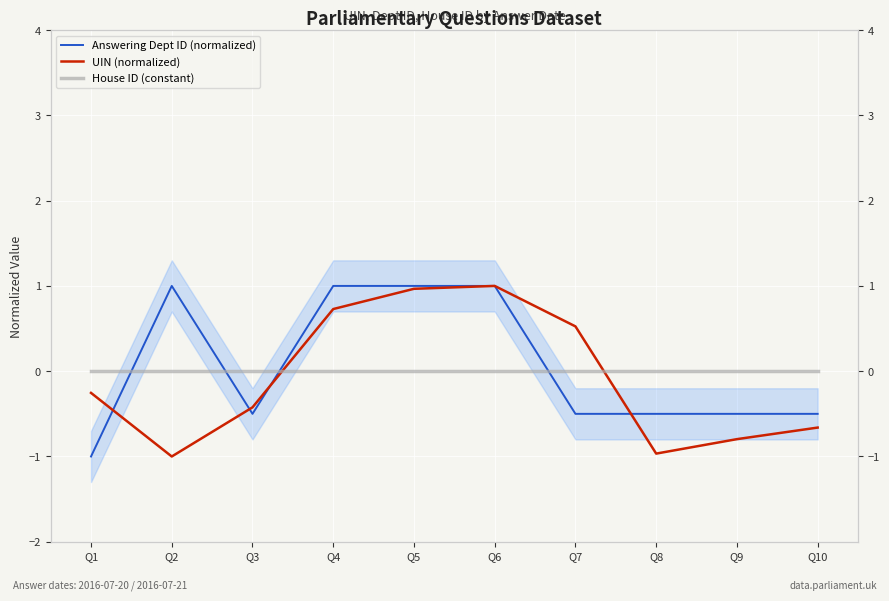

What are all the series names shown in the legend?

Answering Dept ID (normalized), UIN (normalized), House ID (constant)